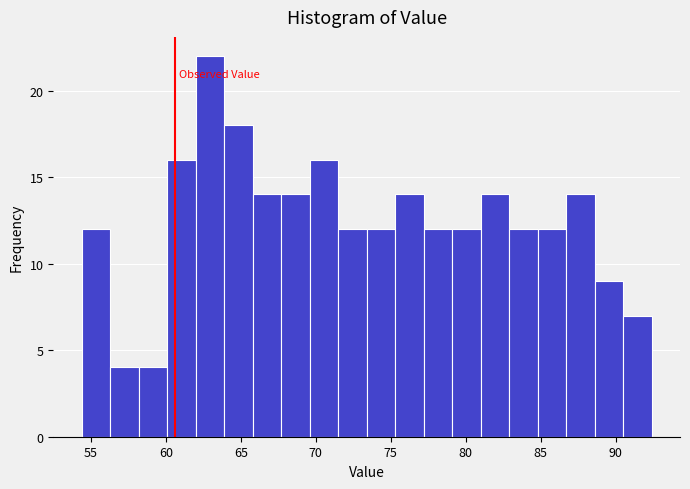

Around what value on the x-axis is the tallest bar? Give the approximate position of its centre, as read against the axis.

63.0